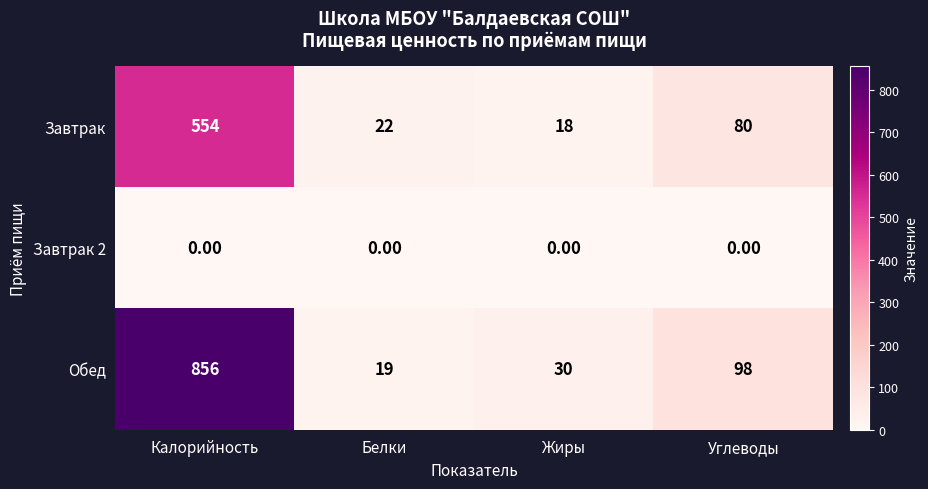

What is the total value across all series at Калорийность?

1410